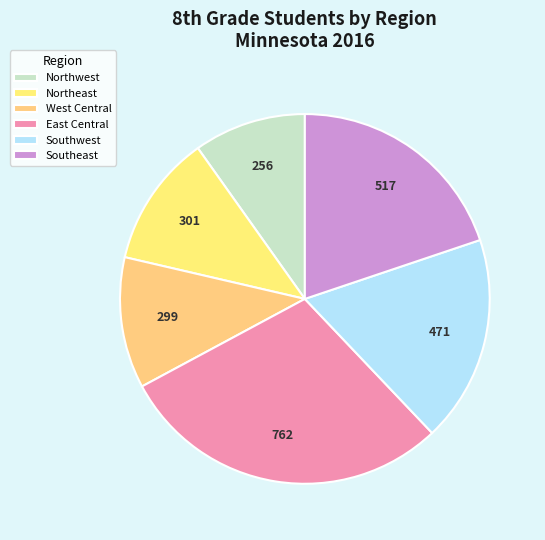

To the nearest percent, what is the combined percentage of Southeast and East Central?

49%